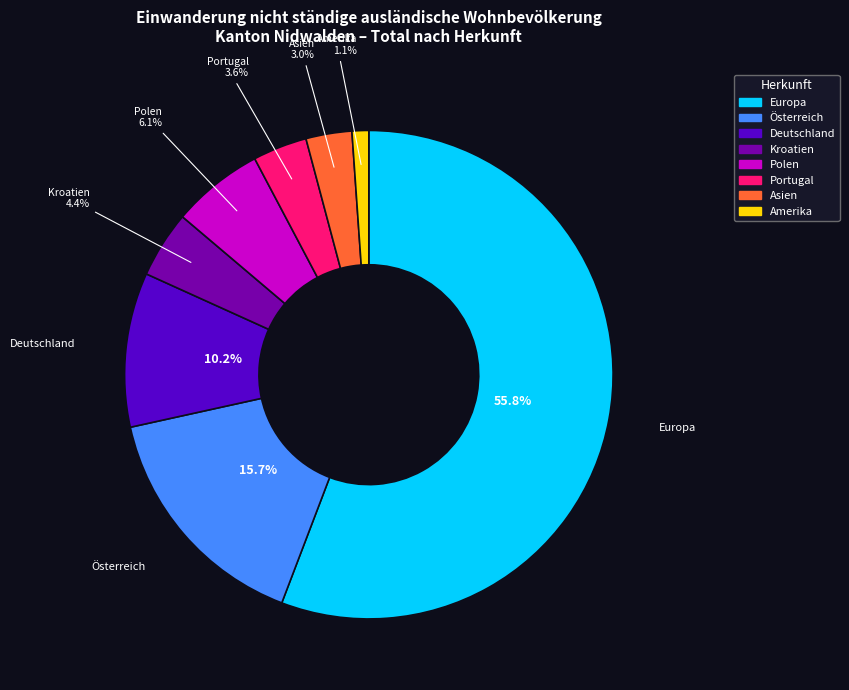

How much of the chart is everything except Deutschland?

89.8%